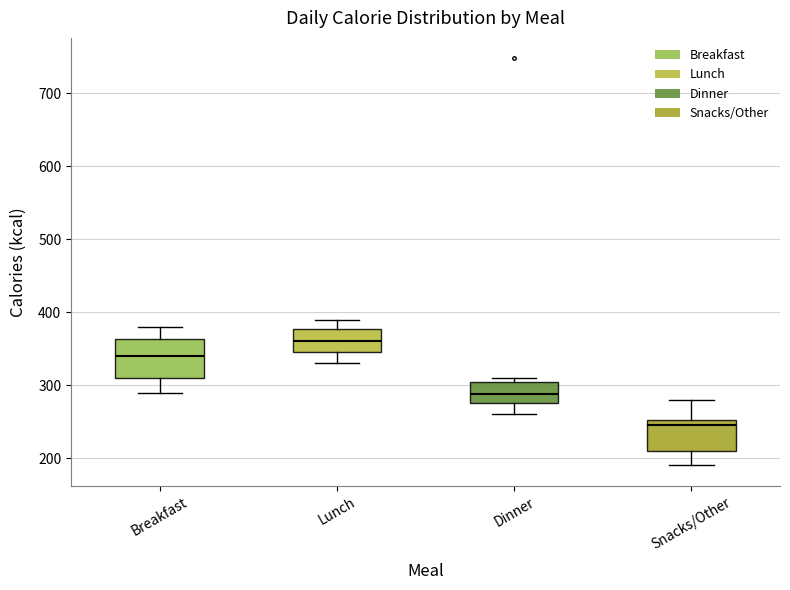

Comparing the boxes themselves (not the whiskers), which one is the tallest?

Breakfast